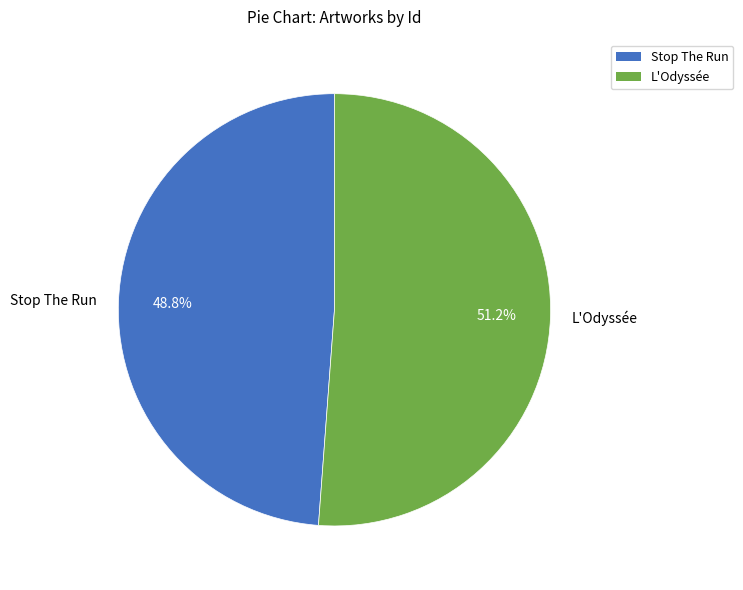

Between Stop The Run and L'Odyssée, which is larger?

L'Odyssée